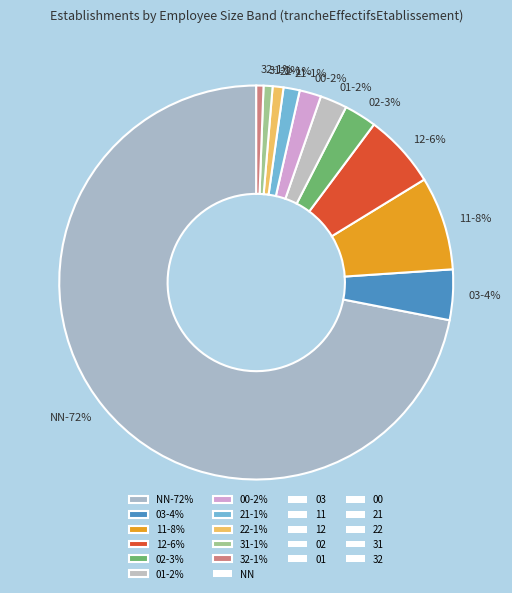

What is the smallest slice in the pie chart?

32